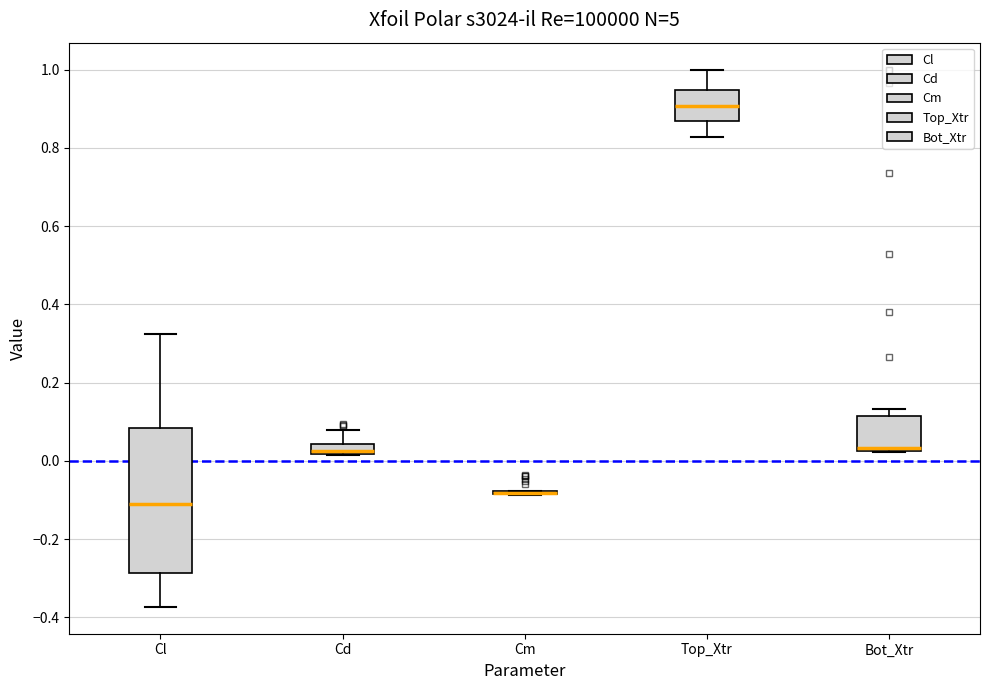

Comparing the boxes themselves (not the whiskers), which one is the tallest?

Cl